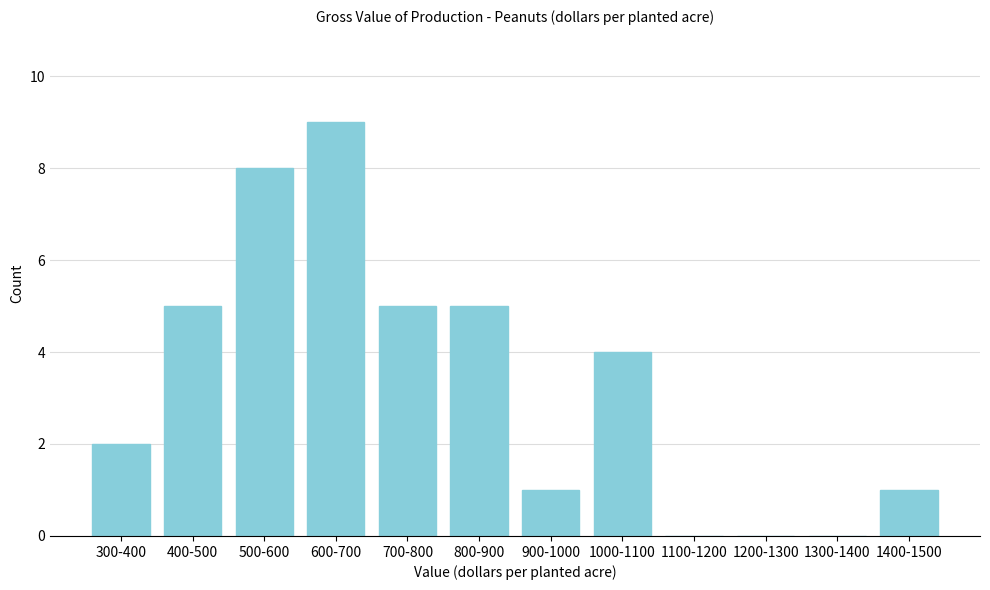

Reading left to right, list all the values displayed in this chart.

300-400=2	400-500=5	500-600=8	600-700=9	700-800=5	800-900=5	900-1000=1	1000-1100=4	1100-1200=0	1200-1300=0	1300-1400=0	1400-1500=1